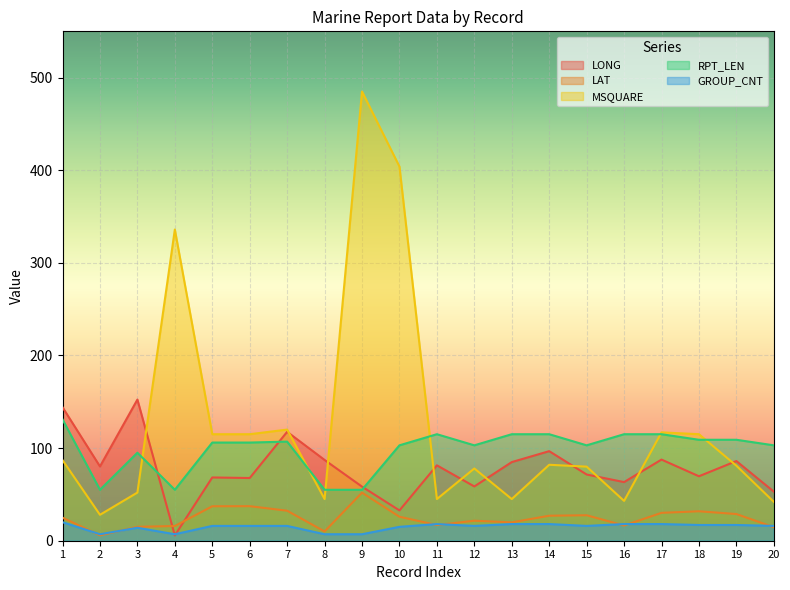

Reading right to left, transcribe all the data shown in this chart.

LONG: 20=53.0	19=86.0	18=69.6	17=87.6	16=63.3	15=71.5	14=96.7	13=84.9	12=58.6	11=81.4	10=32.7	9=58.4	8=87.2	7=117.6	6=67.7	5=68.3	4=5.7	3=152.4	2=80.2	1=144.1
LAT: 20=14.6	19=28.8	18=31.8	17=30.1	16=16.4	15=27.5	14=27.0	13=19.8	12=21.6	11=16.9	10=25.9	9=51.9	8=10.0	7=32.4	6=37.3	5=37.2	4=15.9	3=15.0	2=5.8	1=24.9
MSQUARE: 20=42.0	19=81.0	18=115.0	17=117.0	16=43.0	15=80.0	14=82.0	13=45.0	12=78.0	11=45.0	10=404.0	9=485.0	8=45.0	7=120.0	6=115.0	5=115.0	4=336.0	3=52.0	2=28.0	1=87.0
RPT_LEN: 20=103.0	19=109.0	18=109.0	17=115.0	16=115.0	15=103.0	14=115.0	13=115.0	12=103.0	11=115.0	10=103.0	9=55.0	8=55.0	7=107.0	6=106.0	5=106.0	4=55.0	3=95.0	2=55.0	1=131.0
GROUP_CNT: 20=16.0	19=17.0	18=17.0	17=18.0	16=18.0	15=16.0	14=18.0	13=18.0	12=16.0	11=18.0	10=15.0	9=7.0	8=7.0	7=16.0	6=16.0	5=16.0	4=7.0	3=14.0	2=7.0	1=20.0